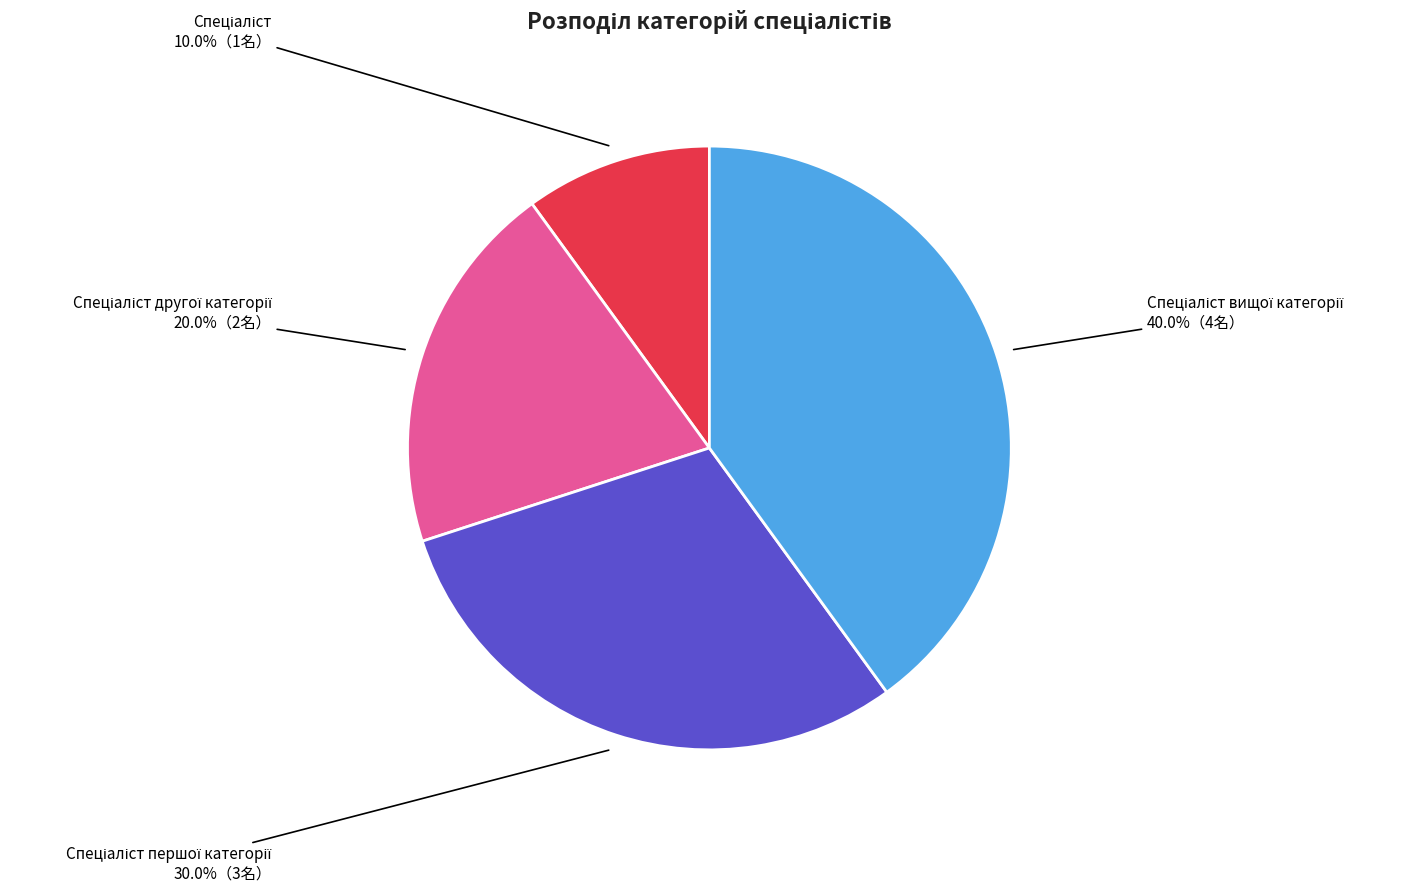

How many segments does this pie chart have?

4